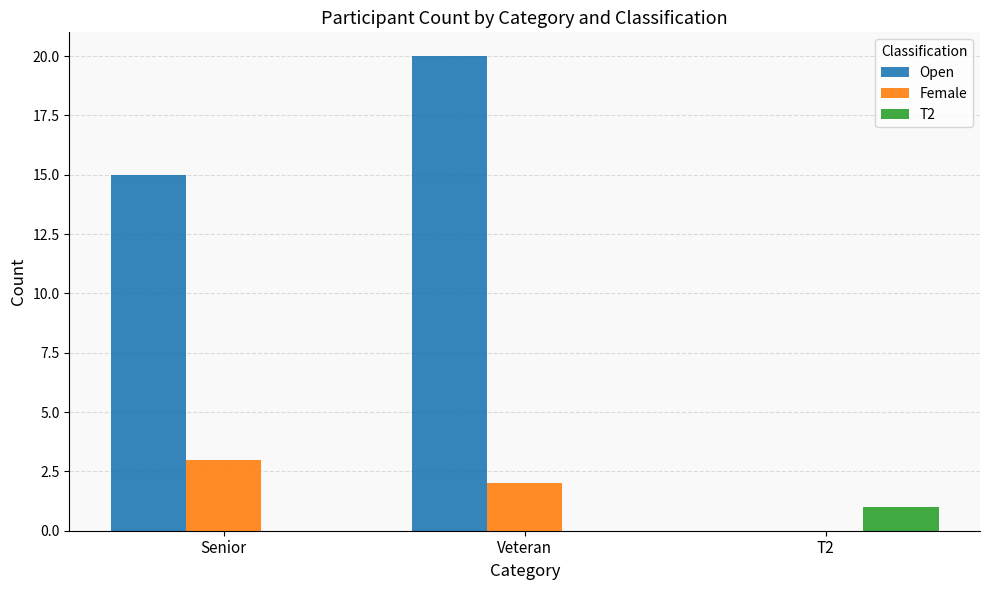

What is the sum of the Open values at Veteran and Senior?

35